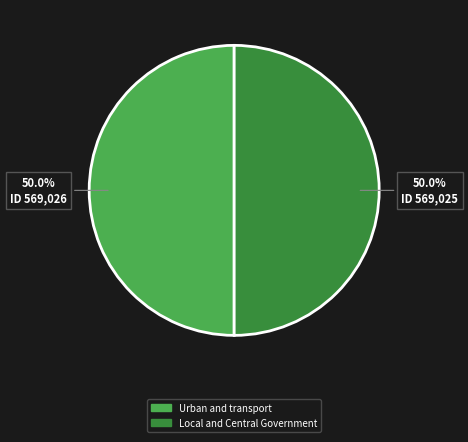

Is the sum of Urban and transport and Local and Central Government greater than half?

Yes